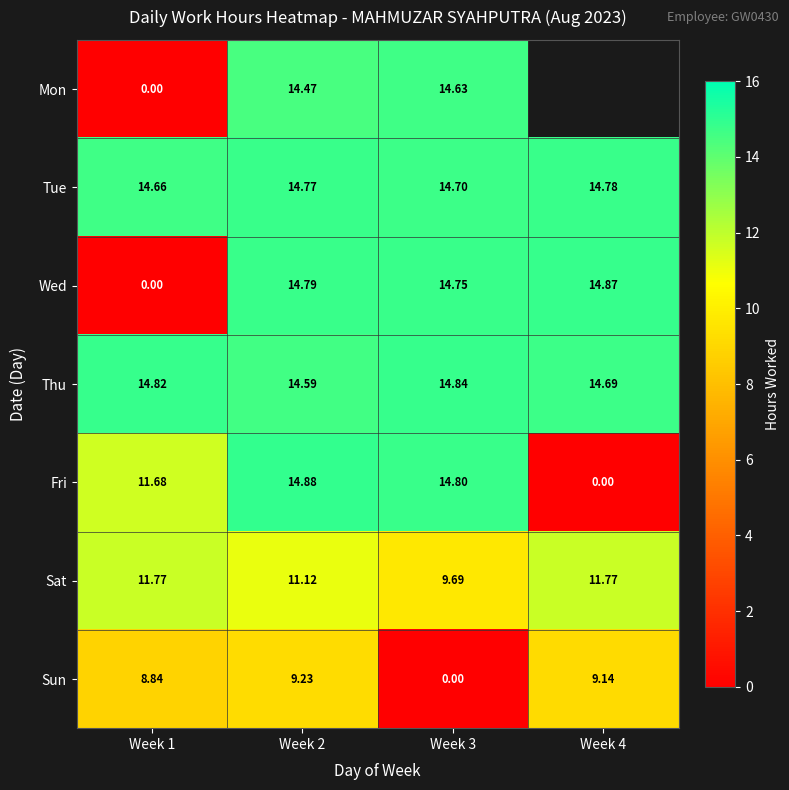

What is the difference between the Fri values at Week 3 and Week 2?

0.1